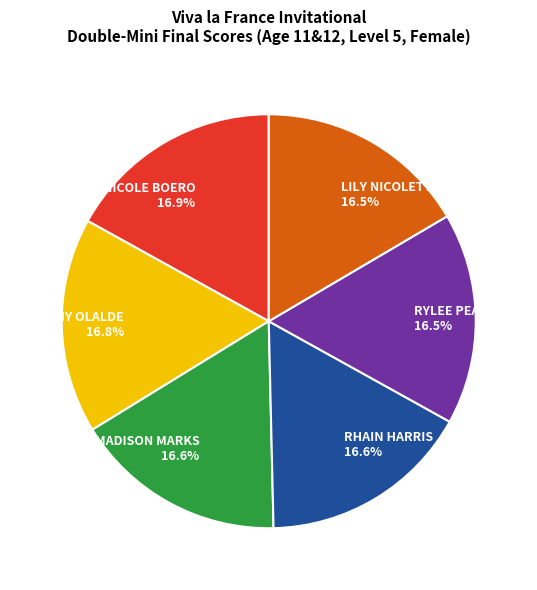

Does NICOLE BOERO account for over 50% of the chart?

No